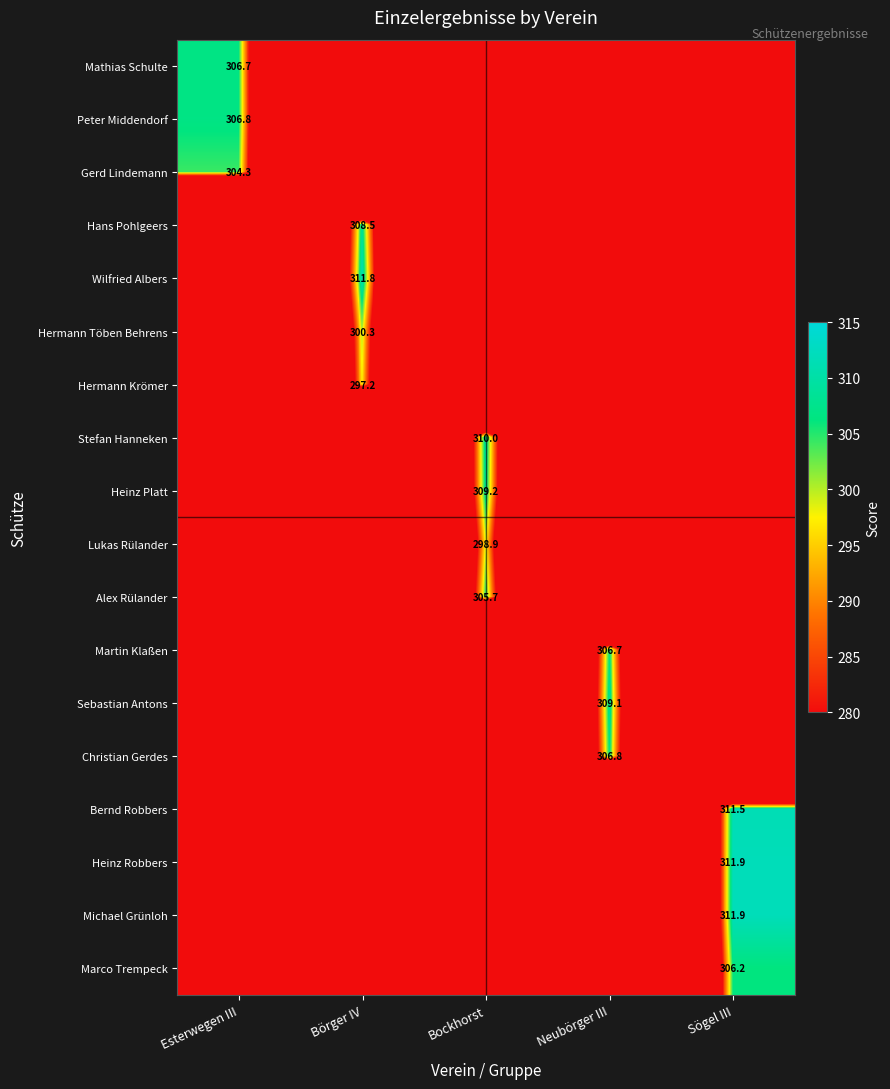

The Hermann Krömer series shows 403.7 at Börger IV. True or false?

False